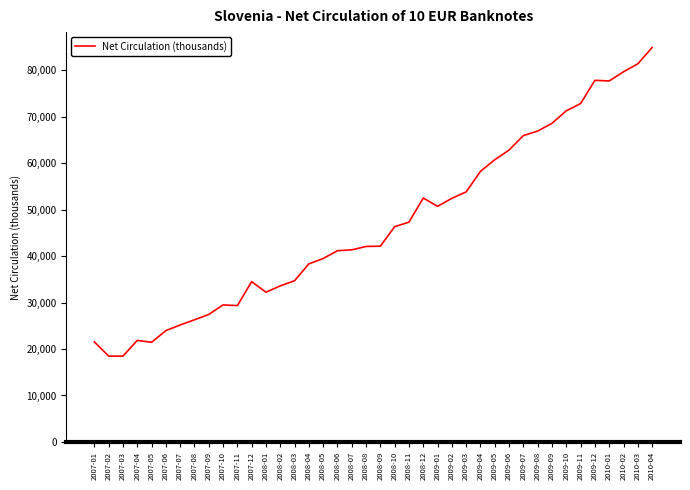

What is the average value?

46895.2